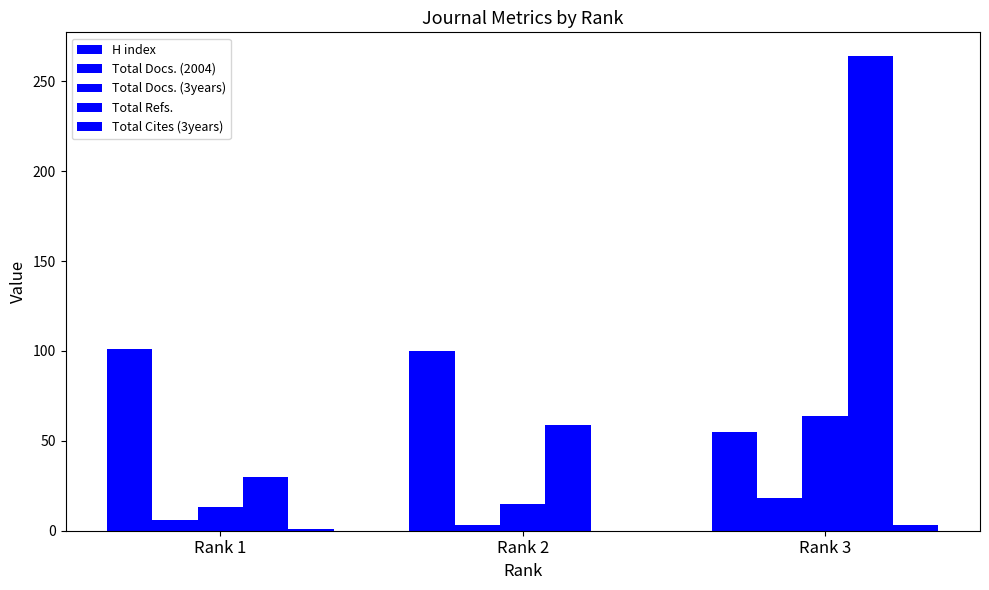

At which category is the sum across all series the highest?

Rank 3